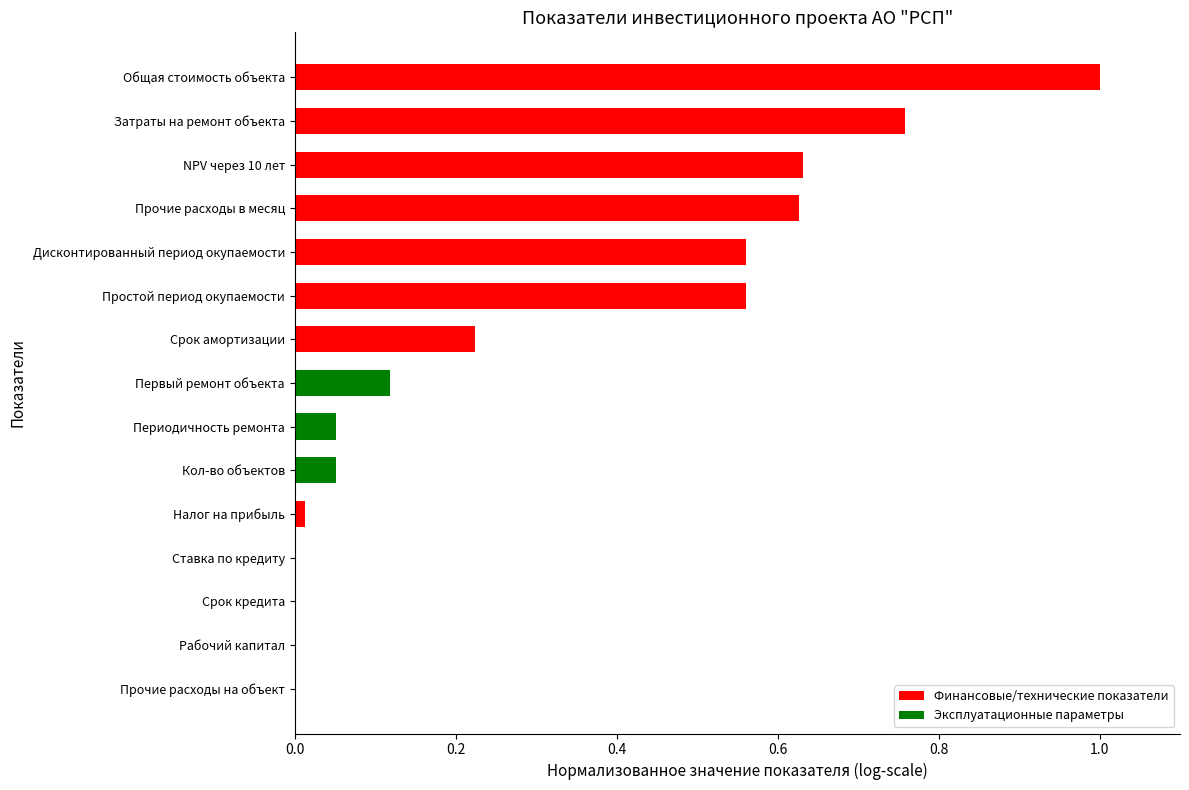

How many series are shown in this chart?

1